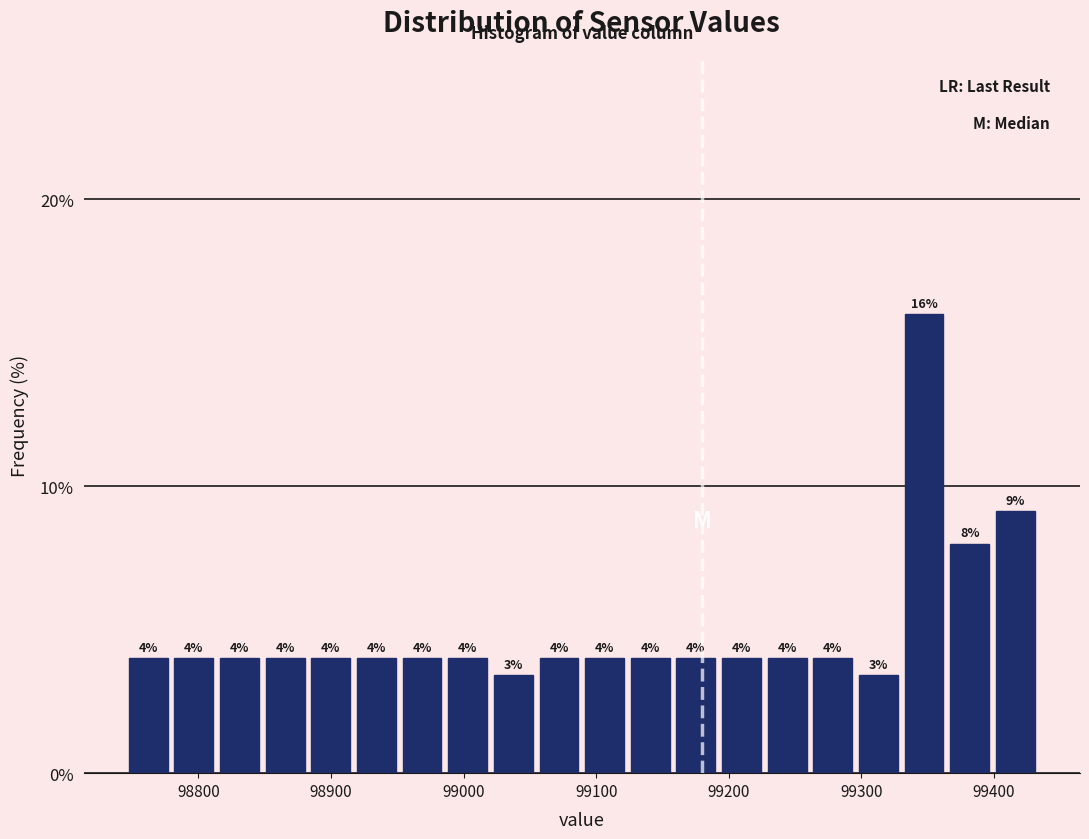

Around what value on the x-axis is the tallest bar? Give the approximate position of its centre, as read against the axis.

99350